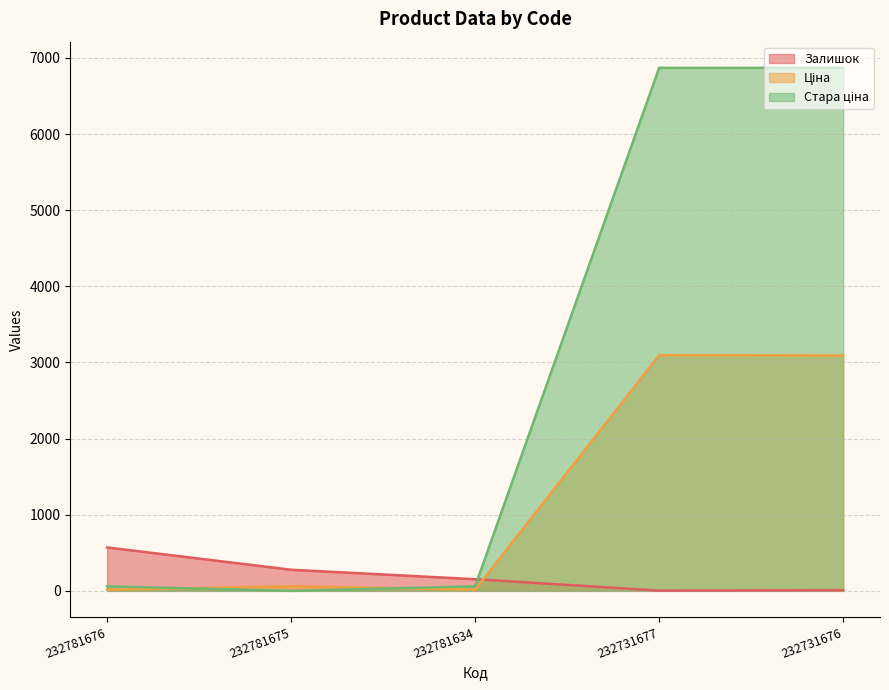

What is the difference between the second highest and minimum values in the Залишок series?

274.0